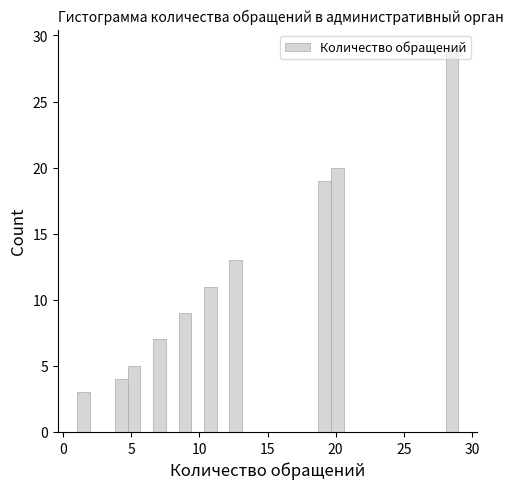

Read against the x-axis, roughly where is the centre of the tallest bar?

28.5